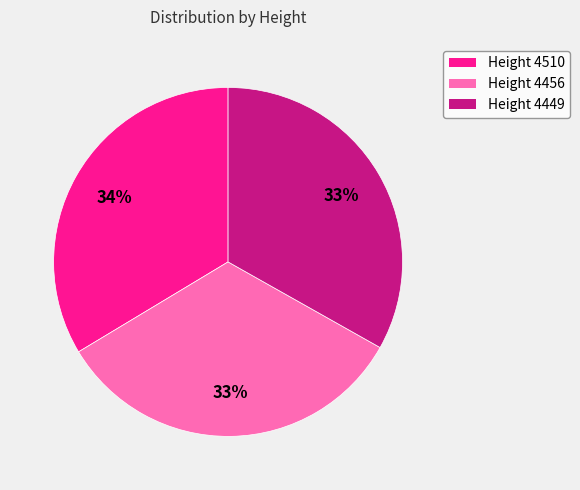

How many slices are in this pie chart?

3